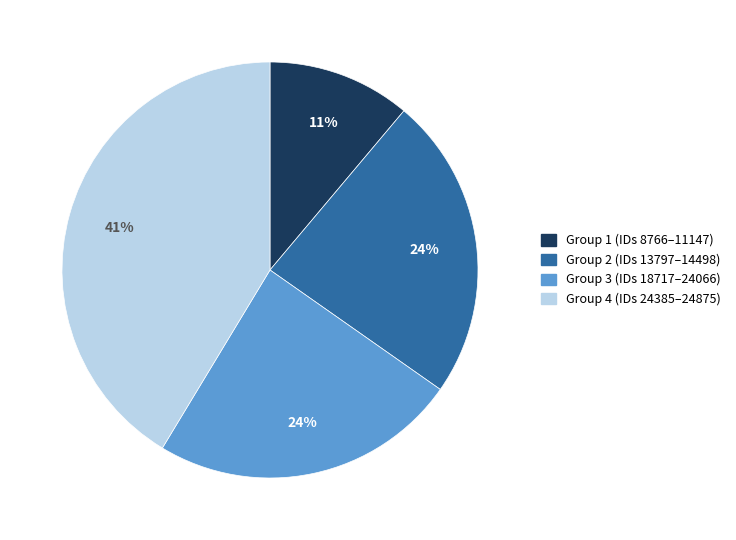

Between Group 4 (IDs 24385–24875) and Group 3 (IDs 18717–24066), which is larger?

Group 4 (IDs 24385–24875)